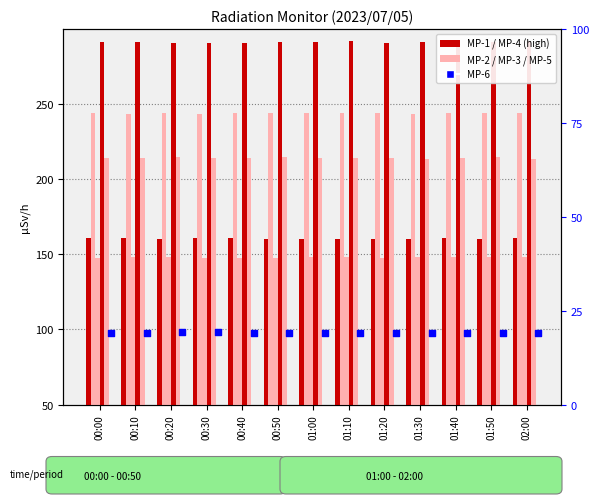

Which series has the largest total across all categories?

MP-4